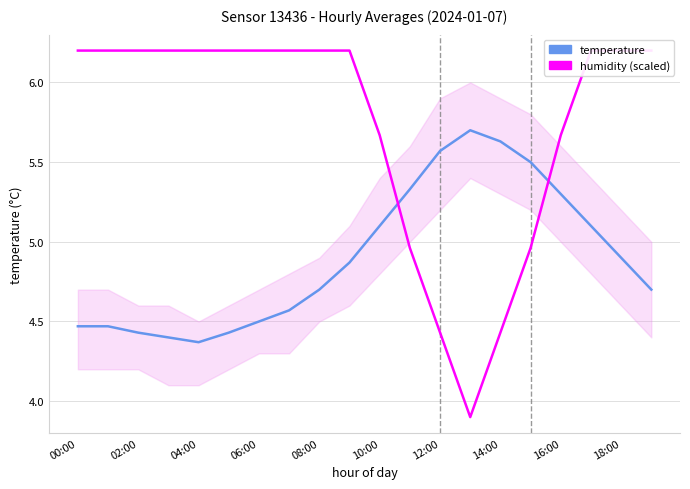

What is the total value across all series at 17?

11.3